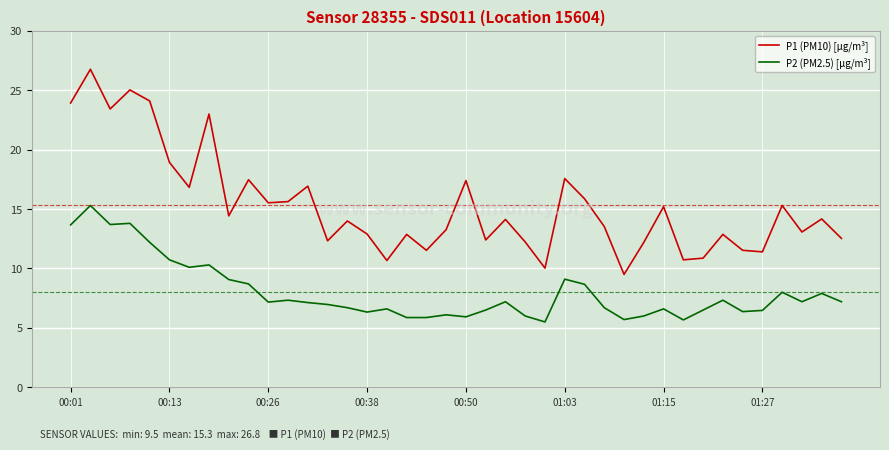

What is the difference between the maximum and minimum values in the P2 (PM2.5) [µg/m³] series?

9.8